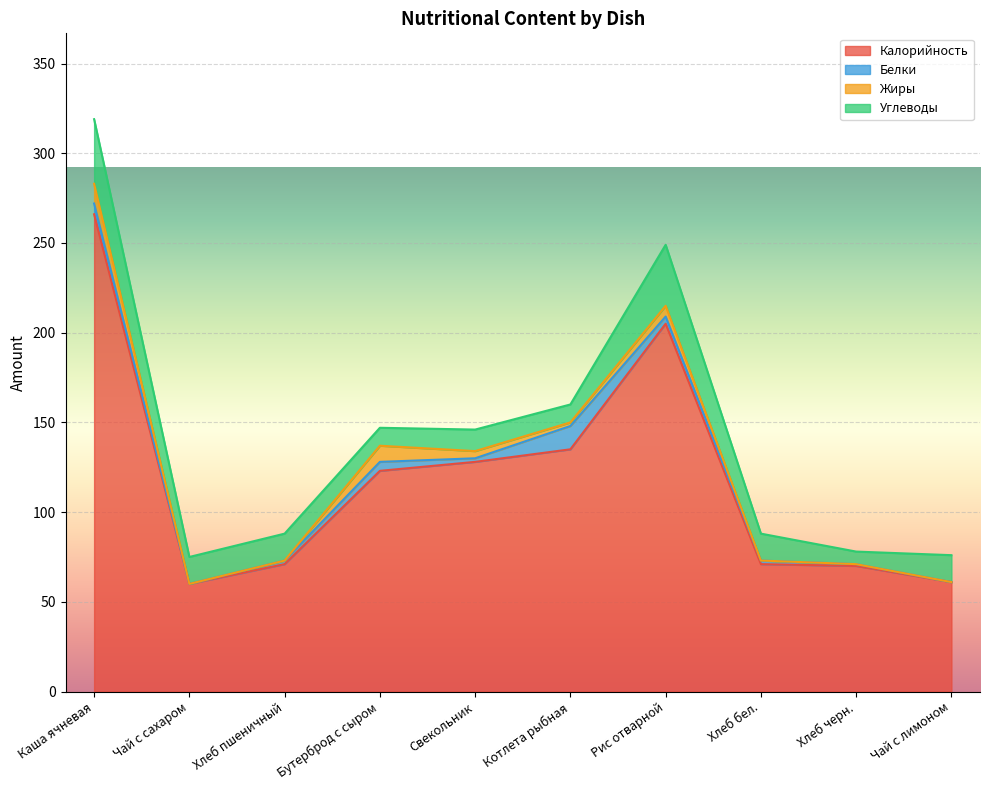

What are all the series names shown in the legend?

Калорийность, Белки, Жиры, Углеводы